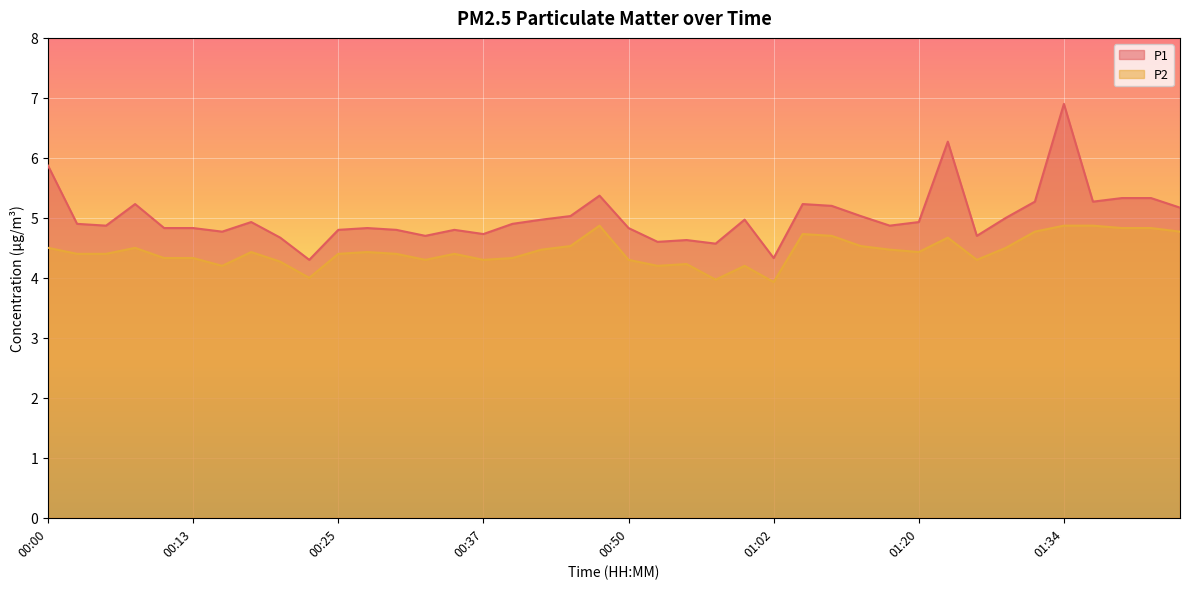

What are all the series names shown in the legend?

P1, P2